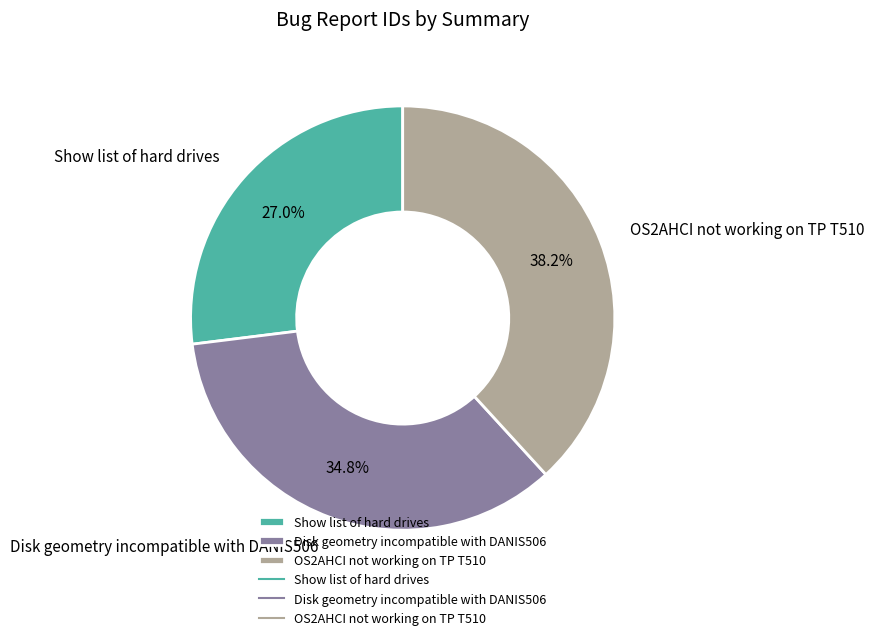

Is it true that Show list of hard drives is 27% of the pie?

True